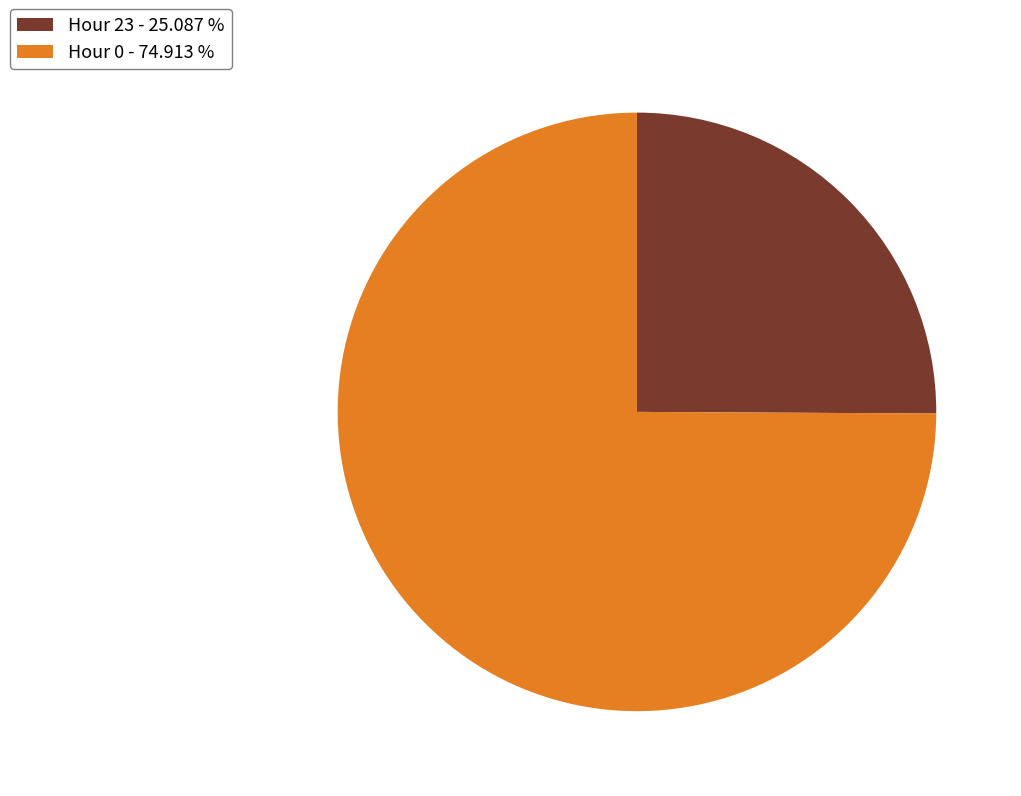

Between Hour 0 - 74.913 % and Hour 23 - 25.087 %, which is larger?

Hour 0 - 74.913 %